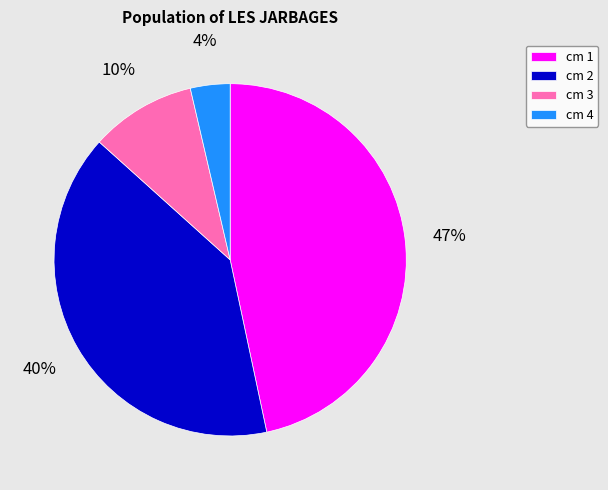

Is the sum of cm 1 and cm 3 greater than half?

Yes